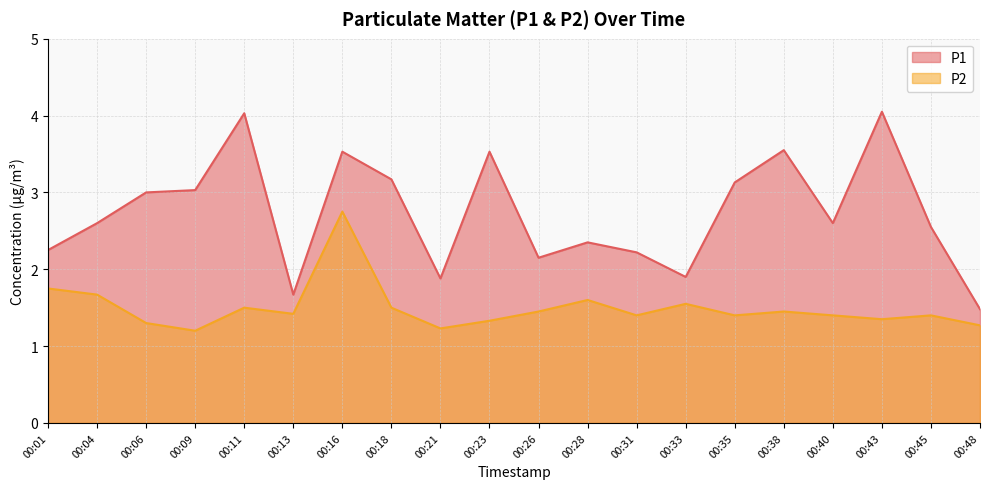

How many data points does each series have?

20